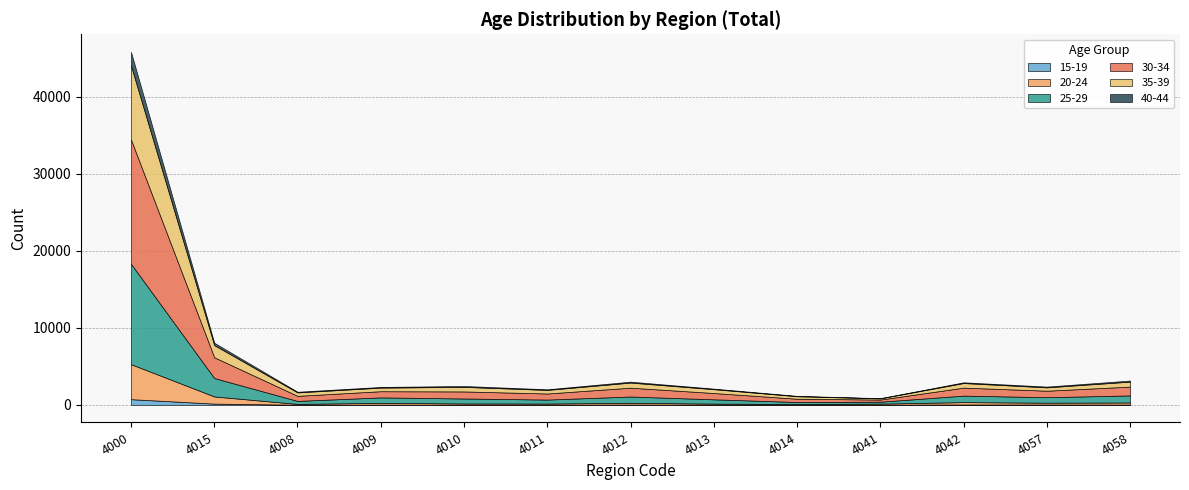

Rank the series at 4015 from lowest to highest value.

15-19, 40-44, 20-24, 35-39, 25-29, 30-34